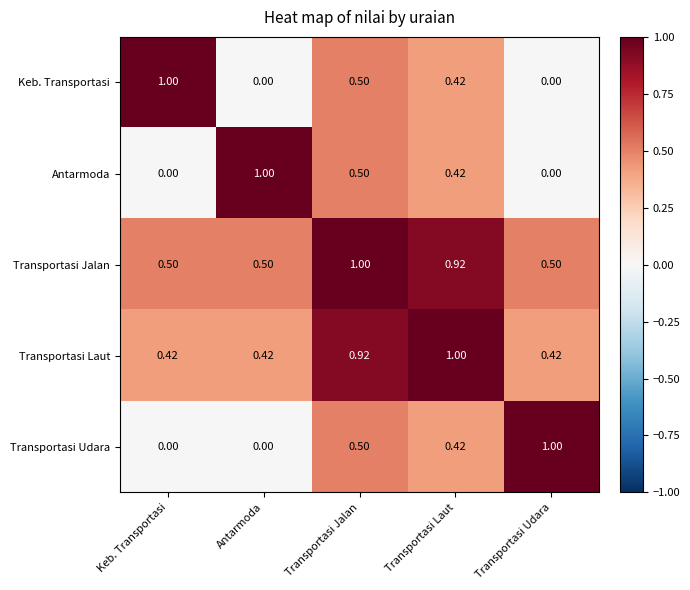

At how many categories does at least one series exceed 0?

5